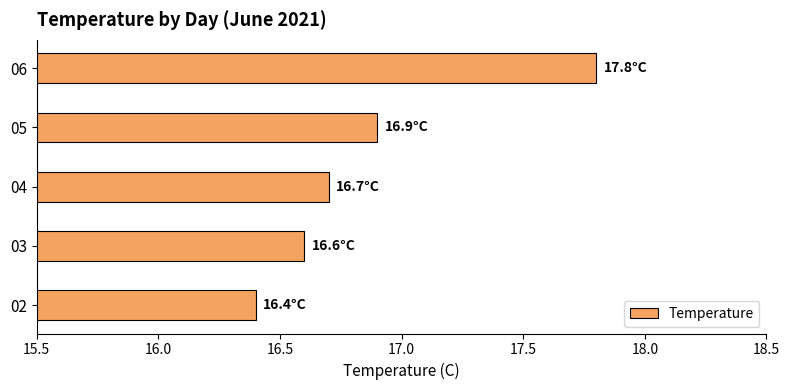

Rank the categories by value from highest to lowest.

06, 05, 04, 03, 02